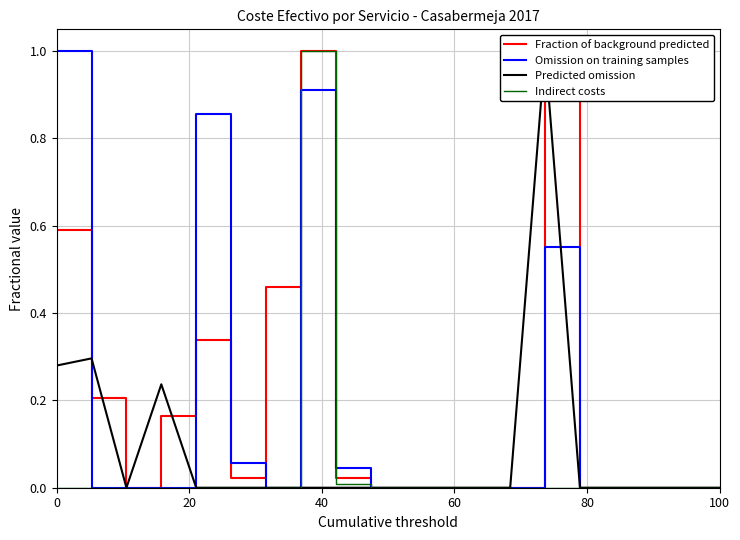

True or false: Predicted omission has more than 2 points higher than both neighbors.

True